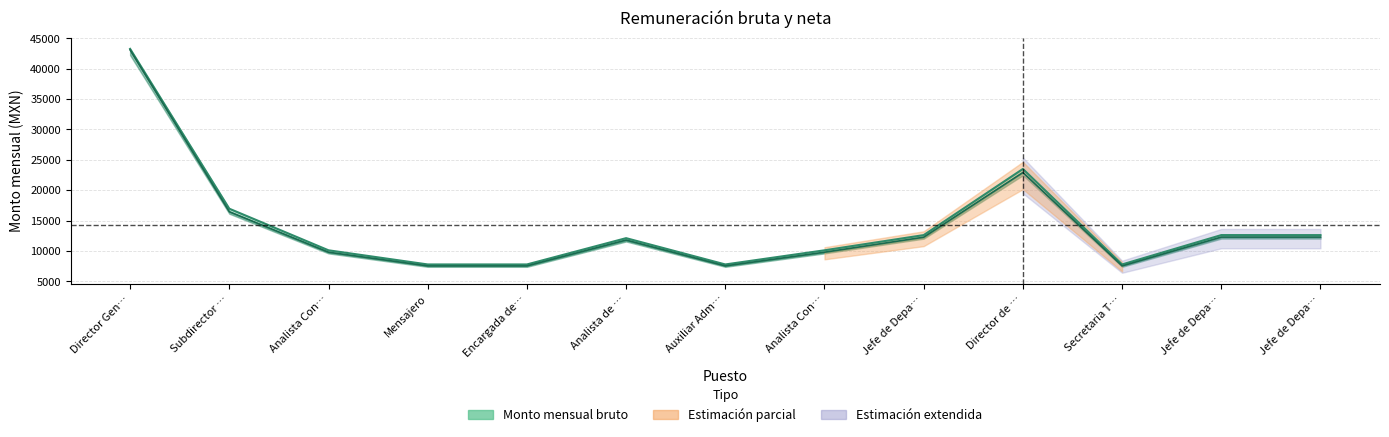

Where is the first local maximum for Monto mensual neto?

Analista de …